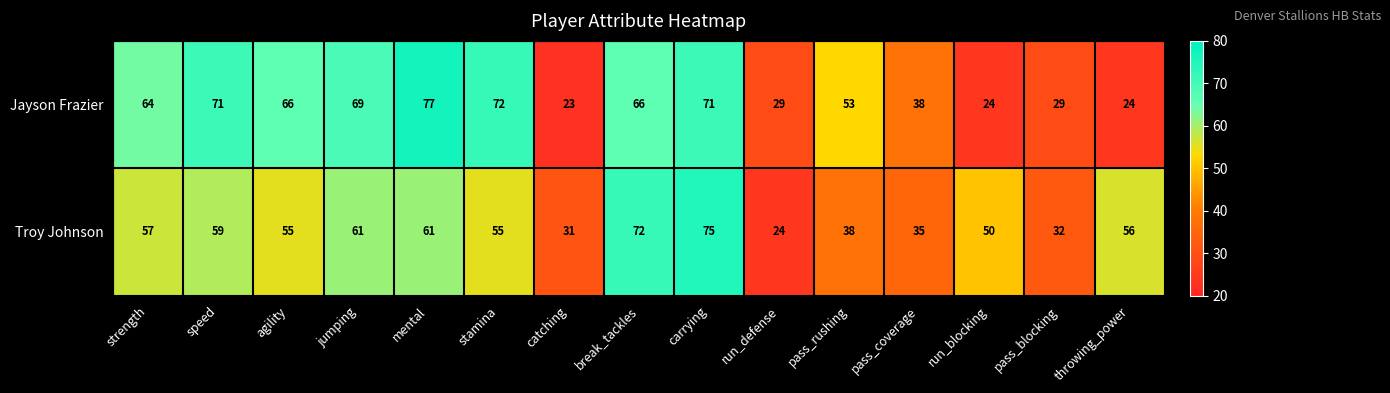

What is the difference between the second highest and second lowest values in the Troy Johnson series?

41